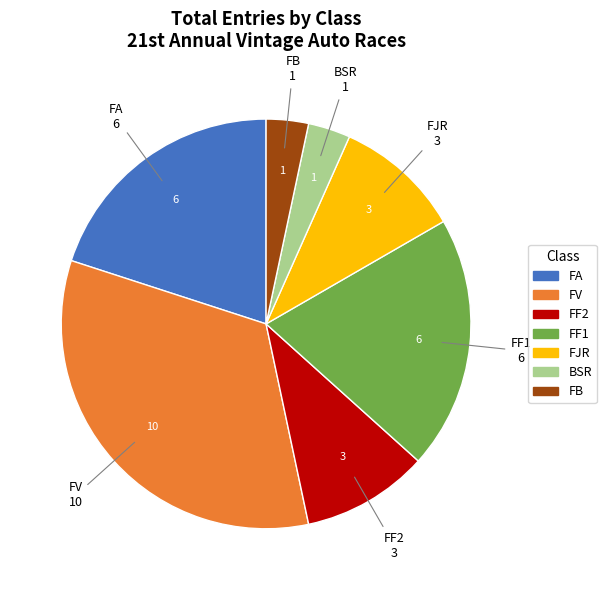

Does any single category account for the majority?

No